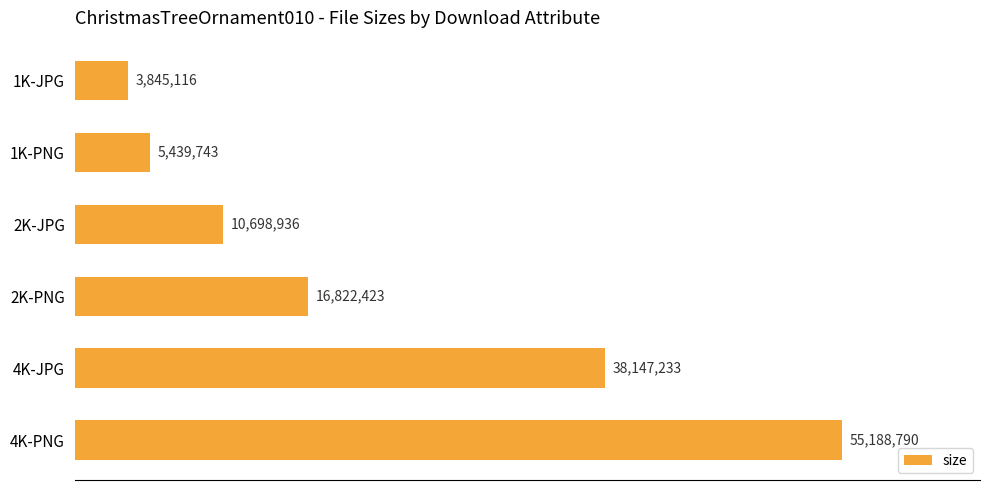

Are the bars horizontal?

Yes